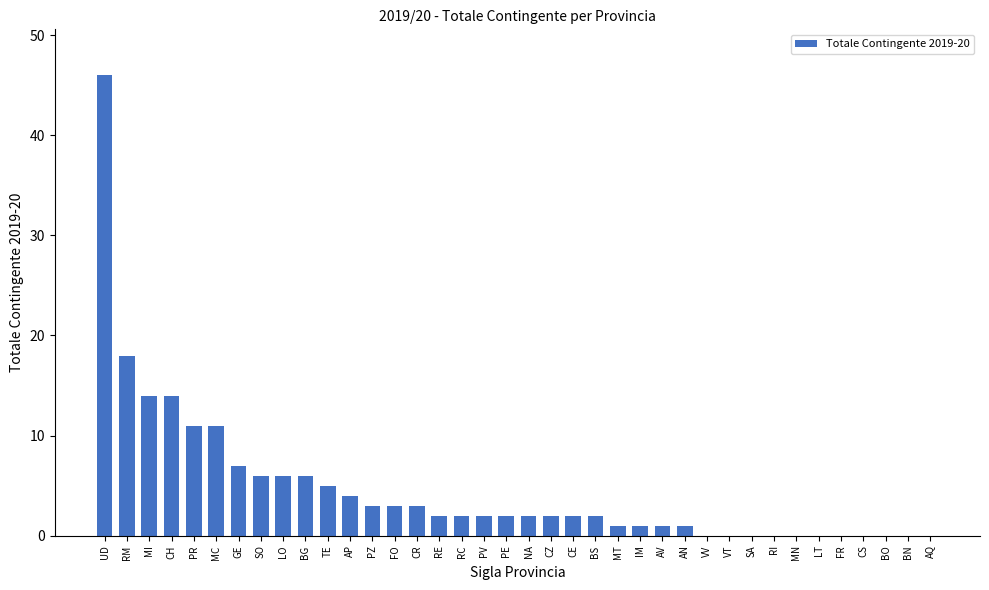

What is the ratio of the value at PR to the value at NA?

5.5